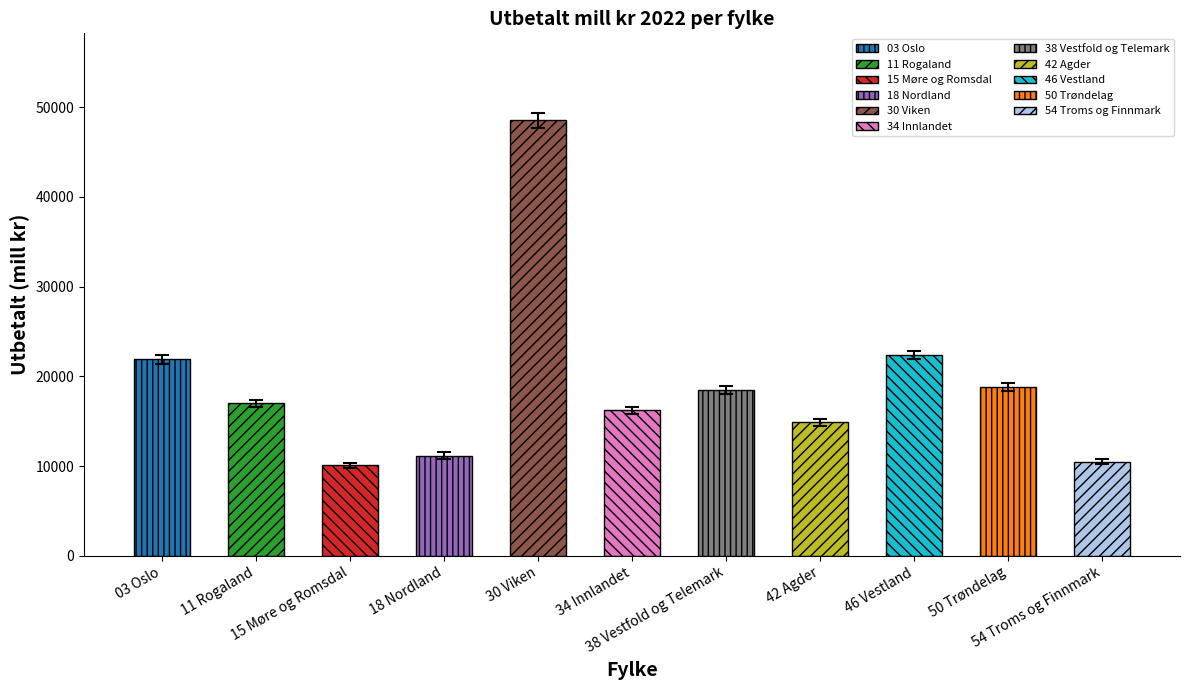

What is the label of the 3rd bar from the right?

46 Vestland